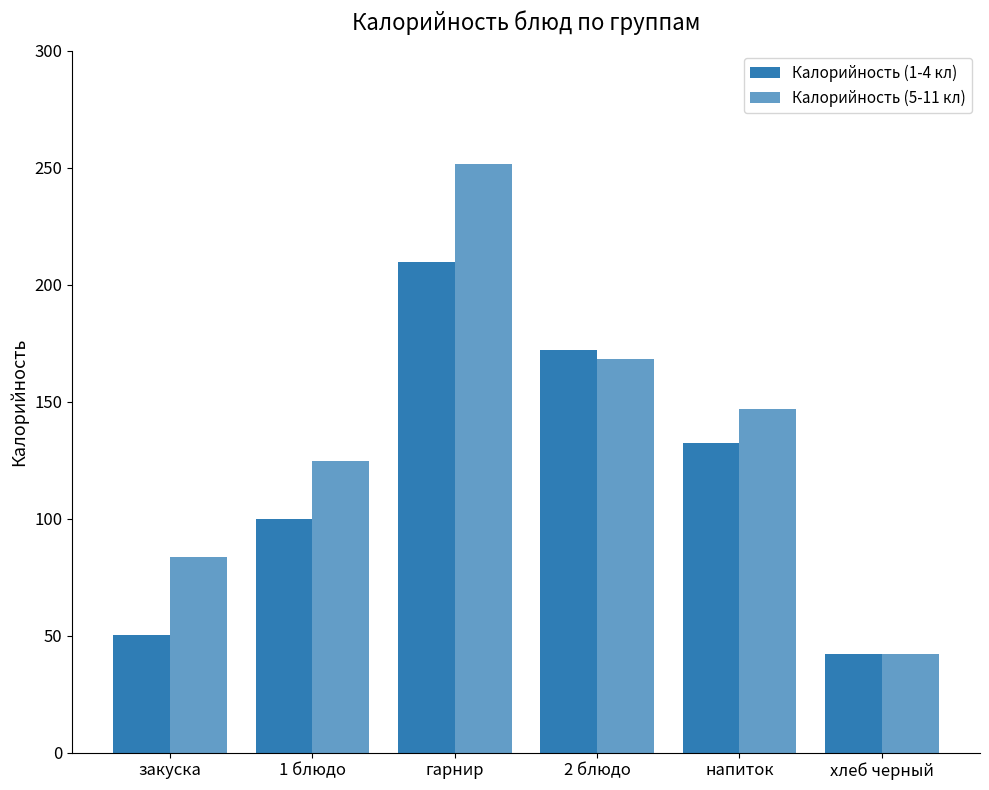

Which series has the largest range (max minus min)?

Калорийность (5-11 кл)